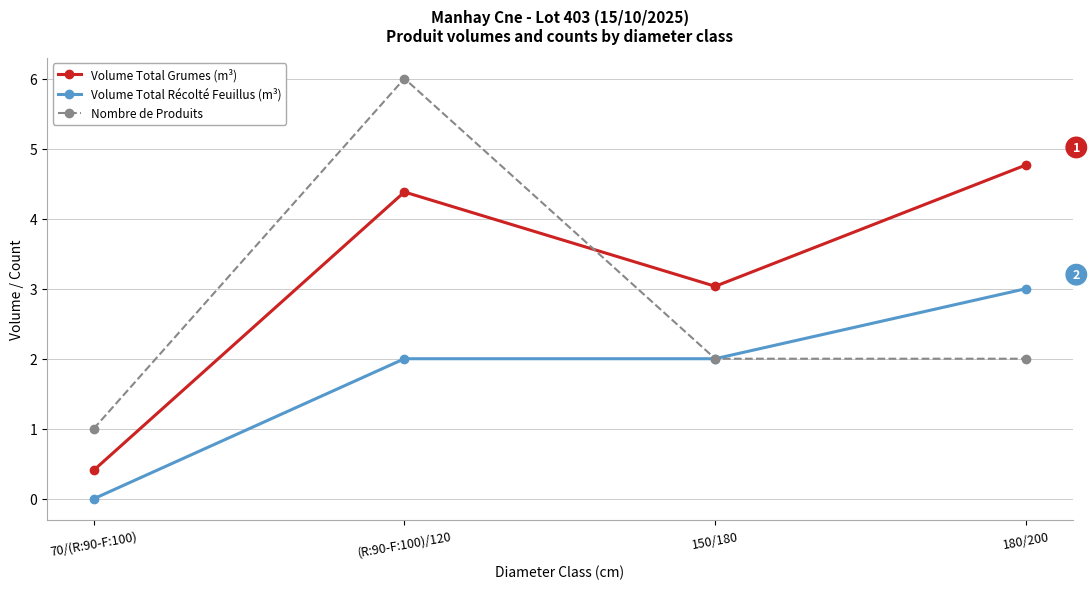

Between (R:90-F:100)/120 and 150/180, which series saw the biggest shift?

Nombre de Produits